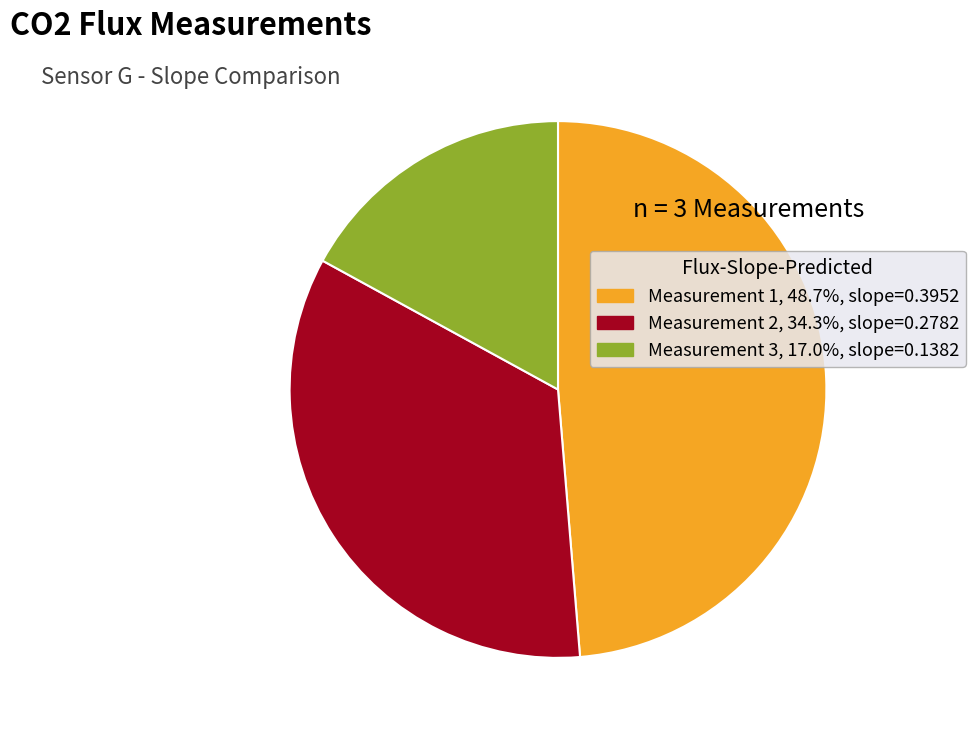

Combined, do Measurement 3, 17.0%, slope=0.1382 and Measurement 2, 34.3%, slope=0.2782 account for over 50%?

Yes